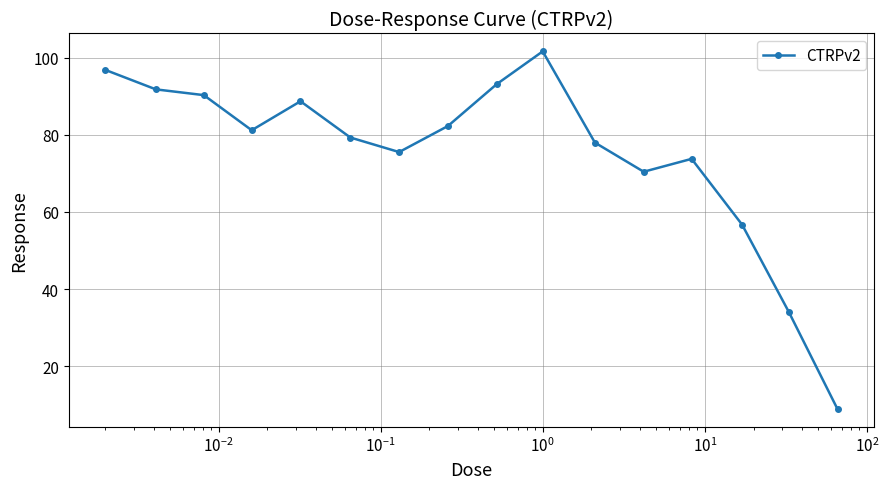

True or false: there are more than 0 points higher than both neighbors.

True